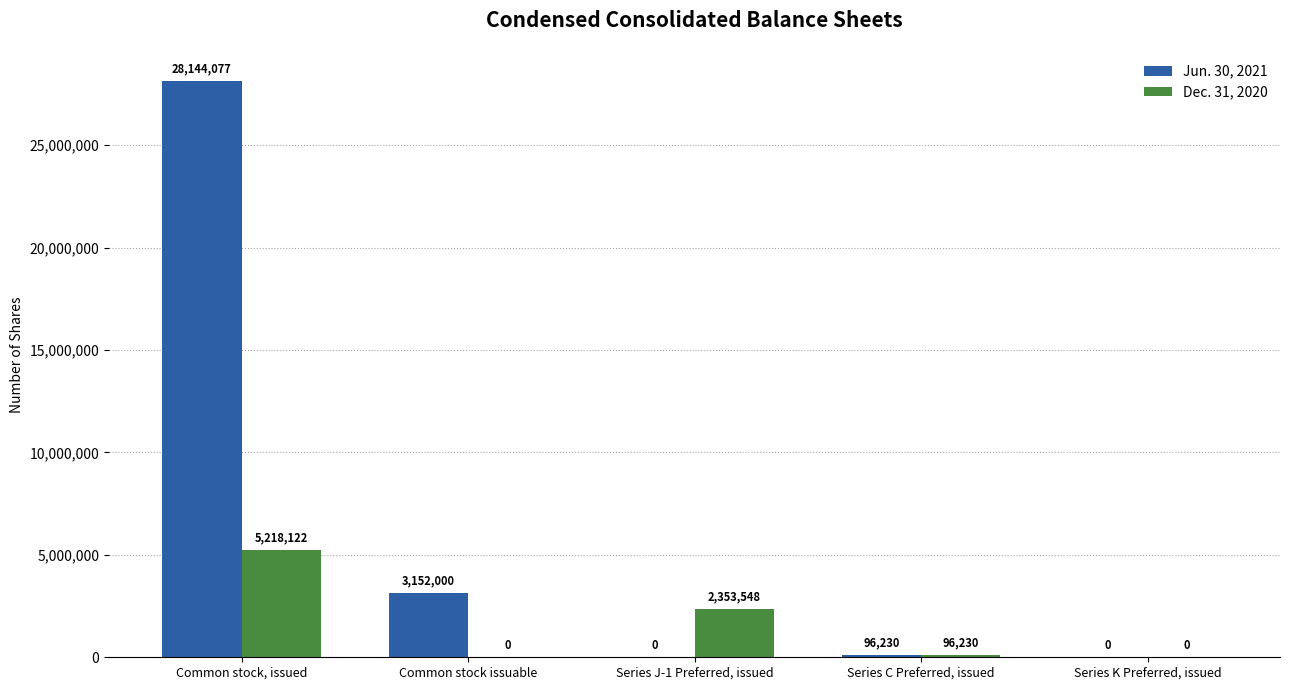

What is the maximum value for Dec. 31, 2020?

5218122